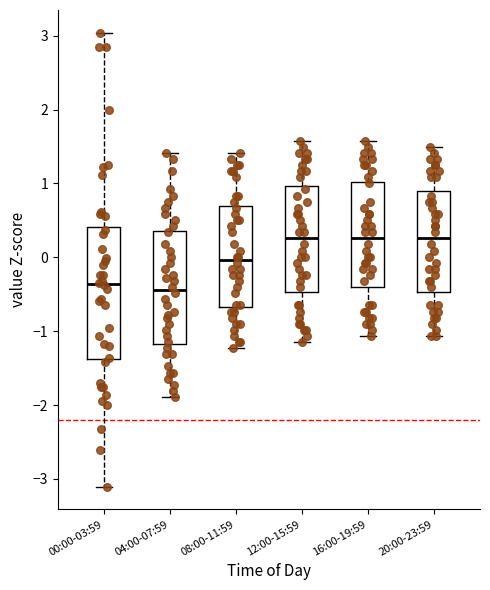

Where does the upper whisker of the box for 16:00-19:59 end on the y-axis? The values are not printed on the chart, so give them approximately, as read against the axis.

1.6